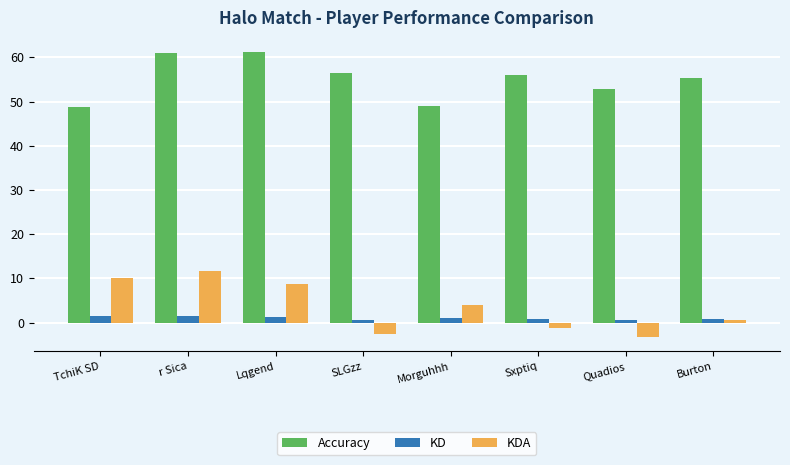

What position from the left is TchiK SD?

1